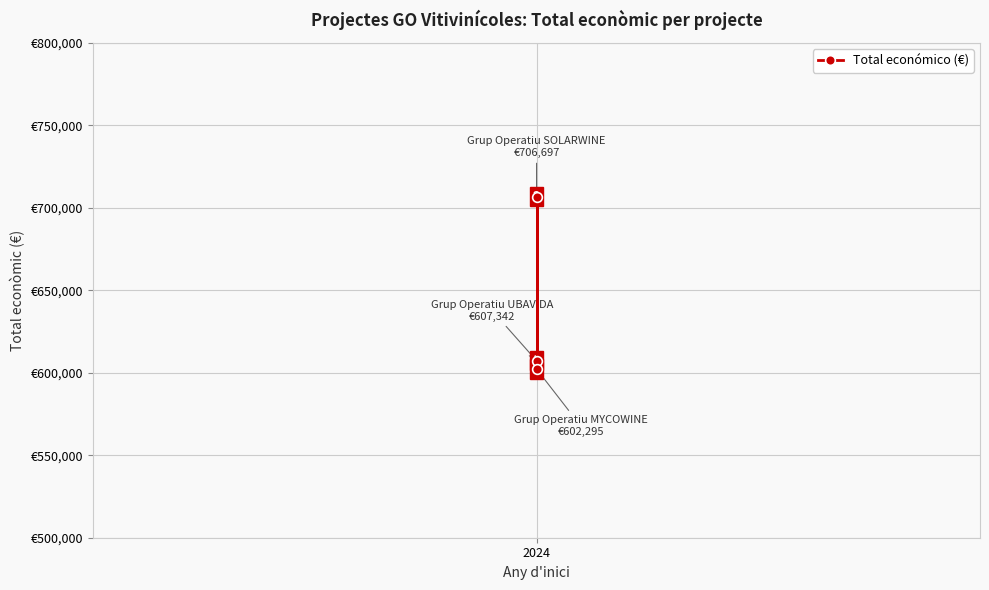

What is the average value?

638778.1